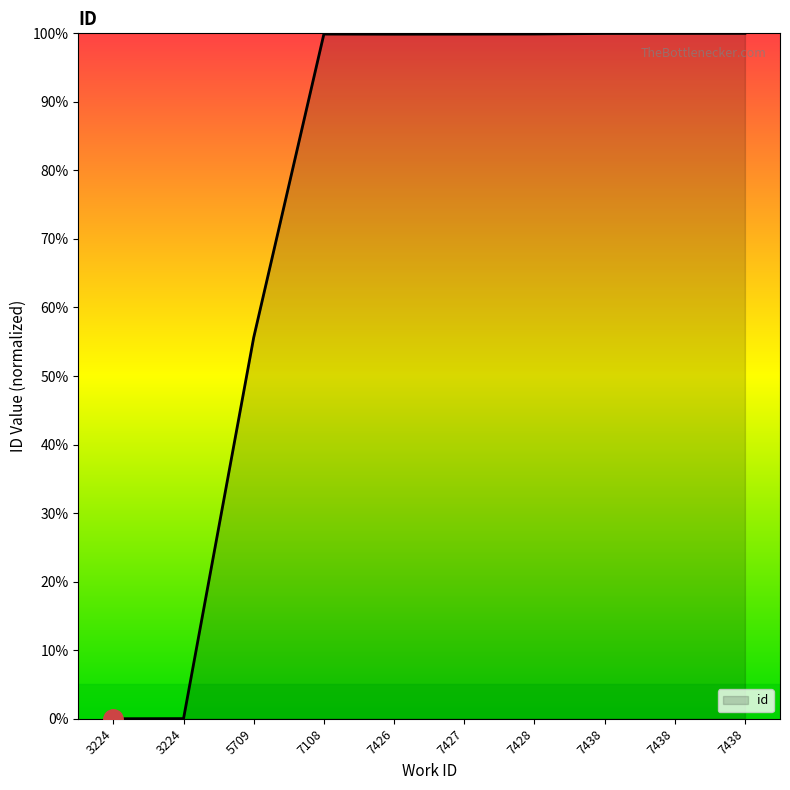

Is this an area chart (filled region under the line)?

Yes